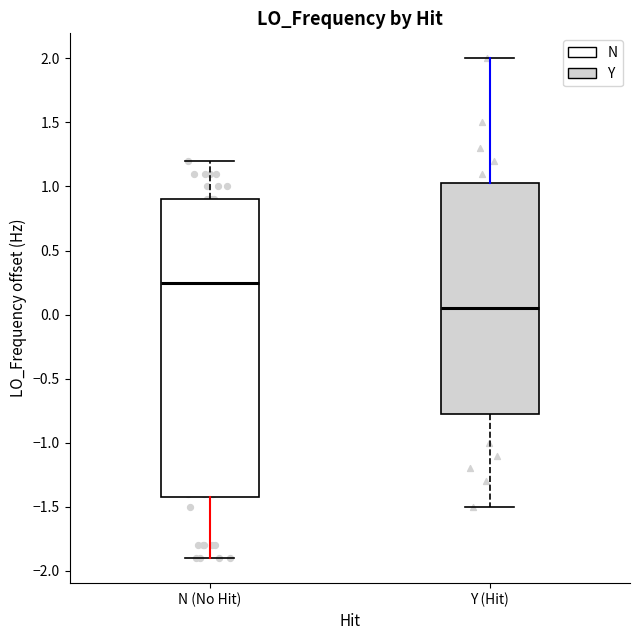

Reading left to right, read every box against the y-axis: the position of its median line, the range the box covers, and the ends of its whiskers. The values are not printed on the chart, so give them approximately, as read against the axis.

N (No Hit): median 0.25, box -1.40 to 0.90, whiskers -1.90 to 1.20
Y (Hit): median 0.05, box -0.75 to 1.05, whiskers -1.50 to 2.00